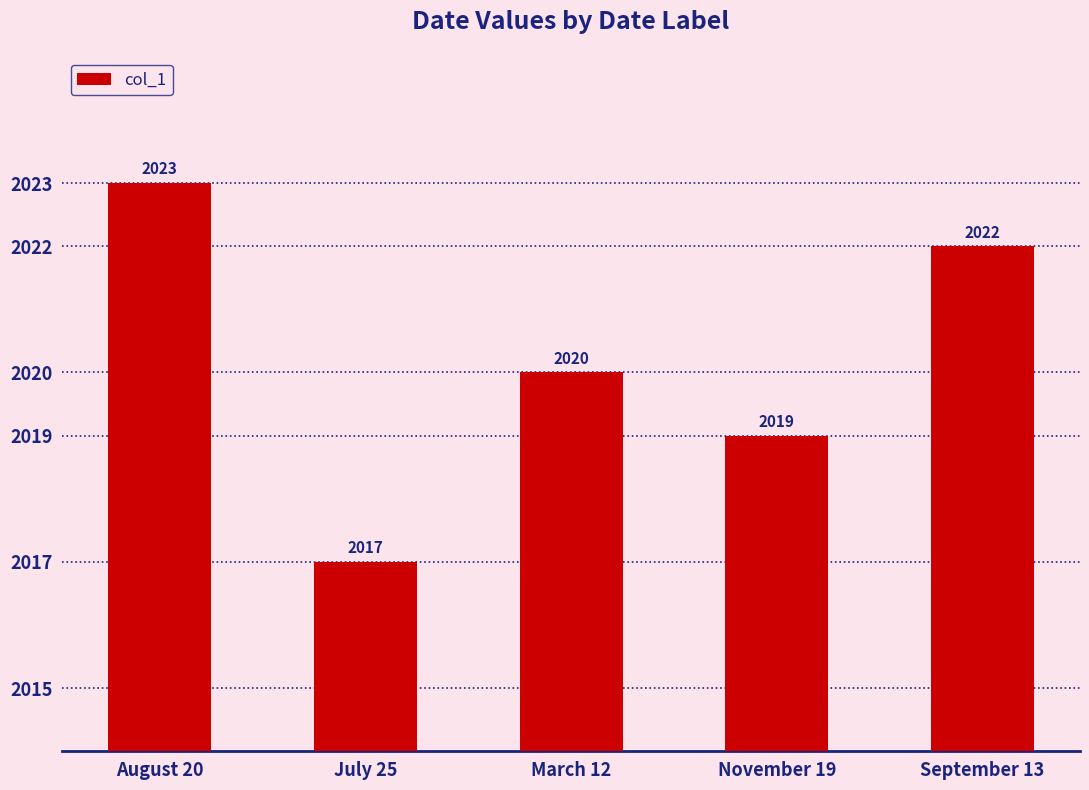

What is the change in value from August 20 to September 13?

-1